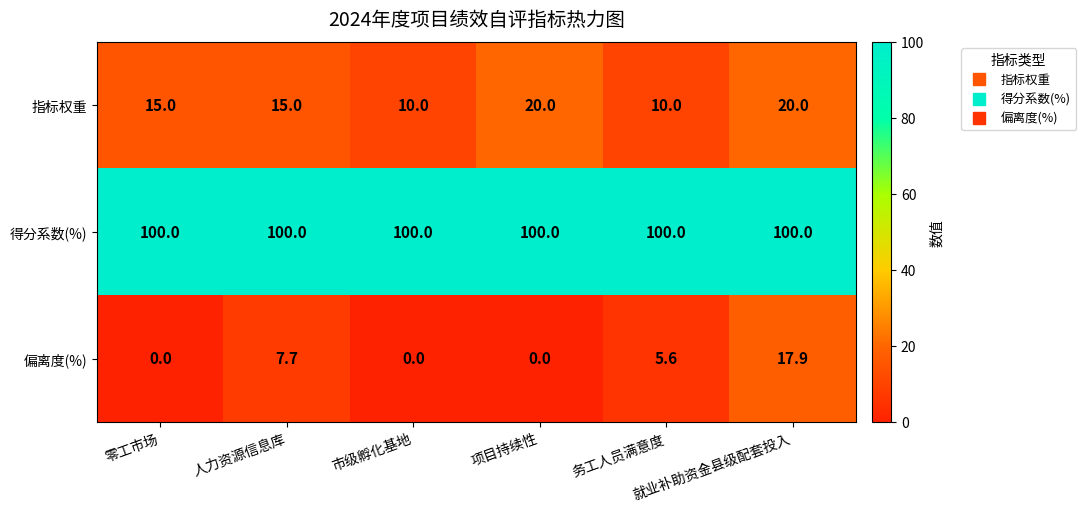

How many 指标权重 values are between 10 and 20?

6